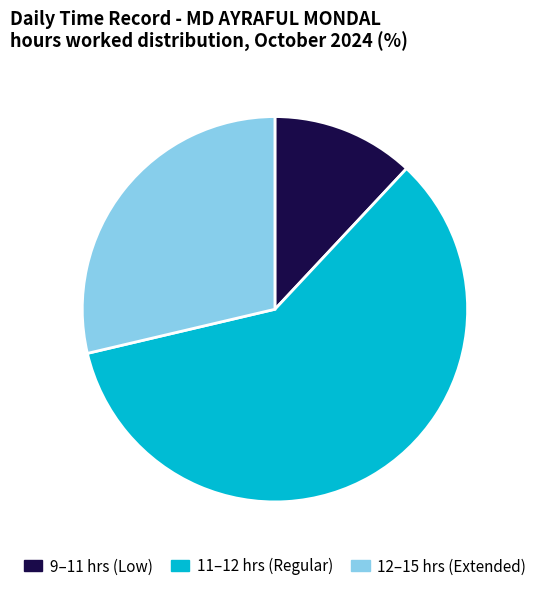

Between 9–11 hrs (Low) and 12–15 hrs (Extended), which is larger?

12–15 hrs (Extended)